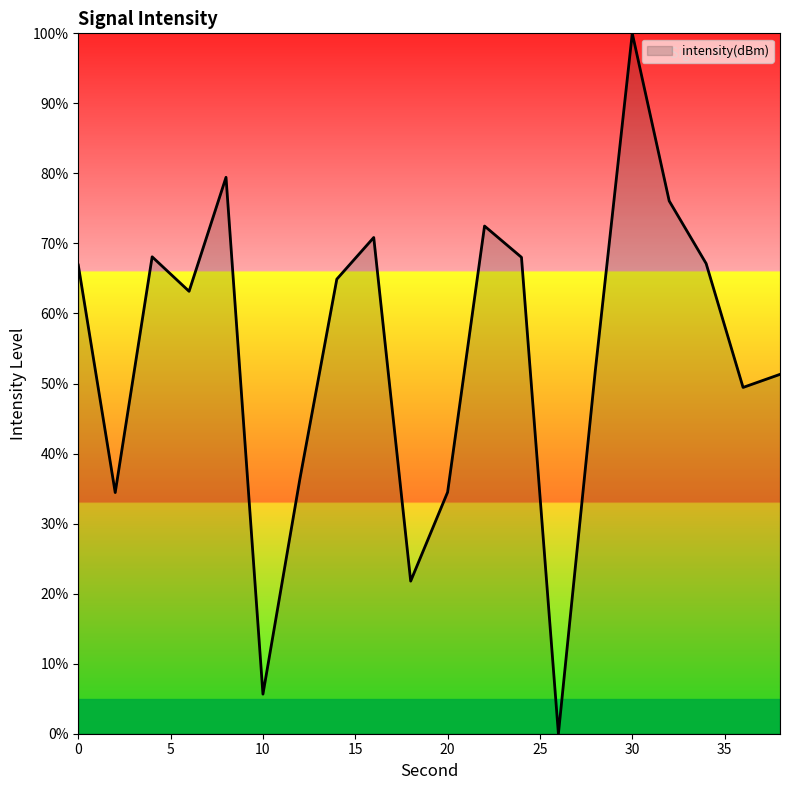

What is the difference between the maximum and minimum values?

100.0